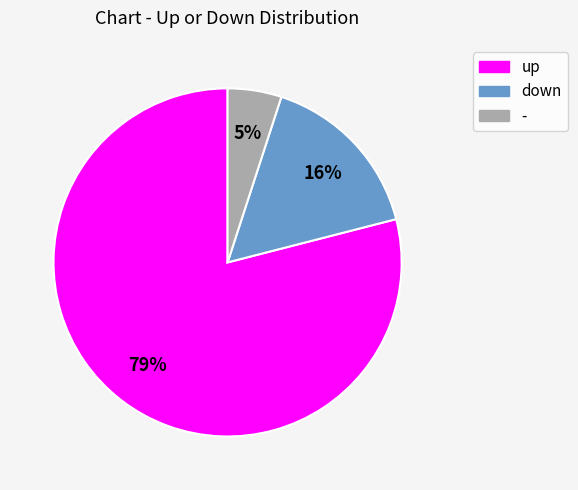

Count the number of slices in the pie.

3